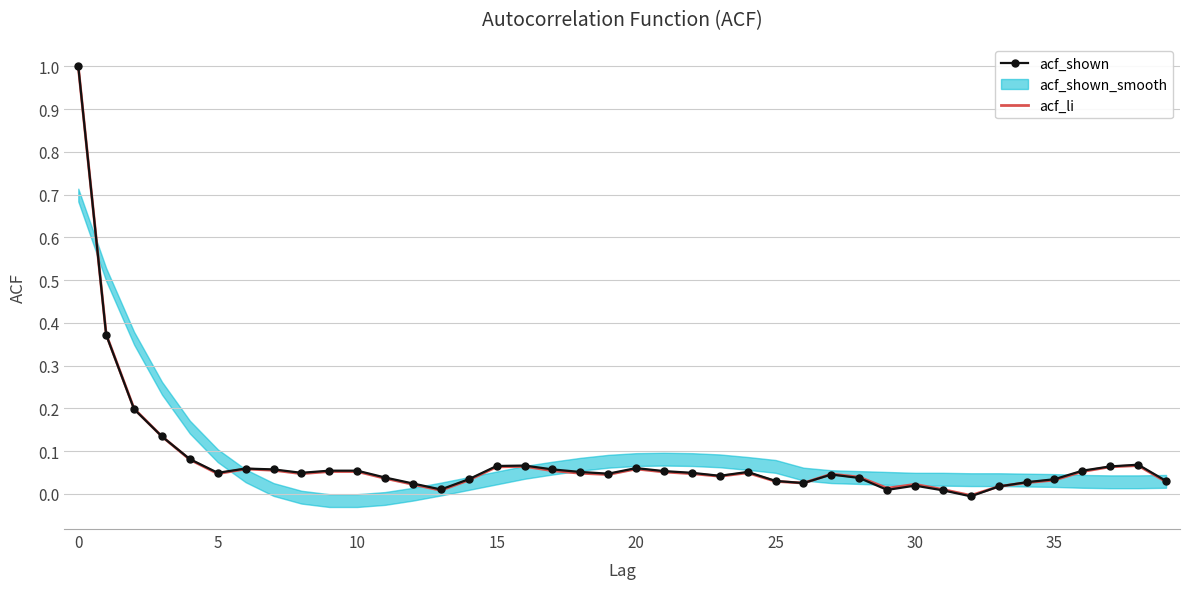

How many interior local peaks does the acf_shown series have?

7